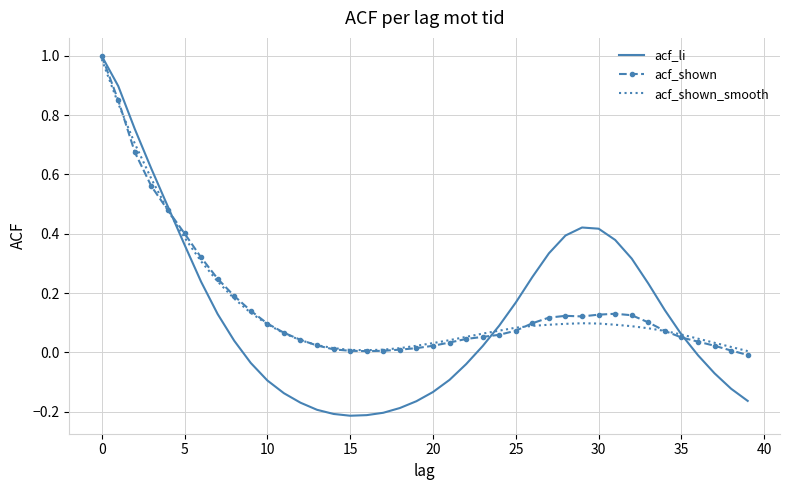

What is the maximum value shown in the chart?

1.0